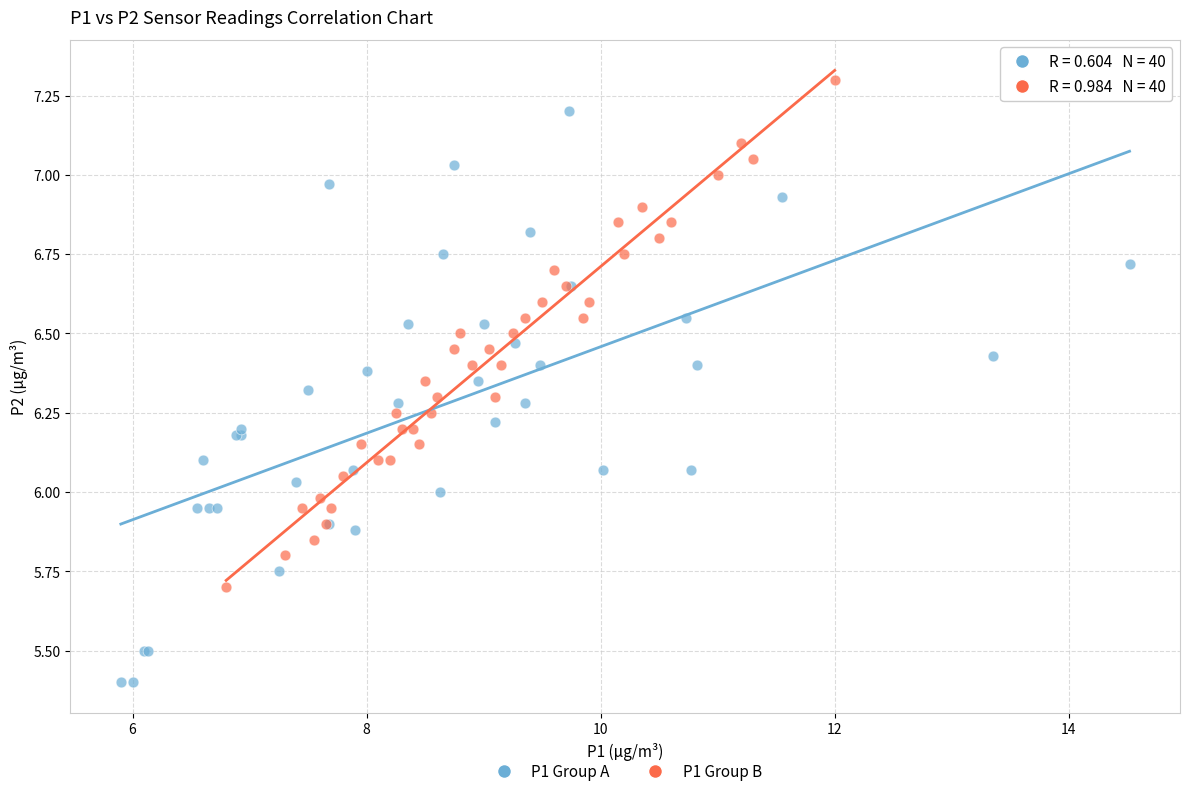

What are all the series names shown in the legend?

P1 Group A, P1 Group B